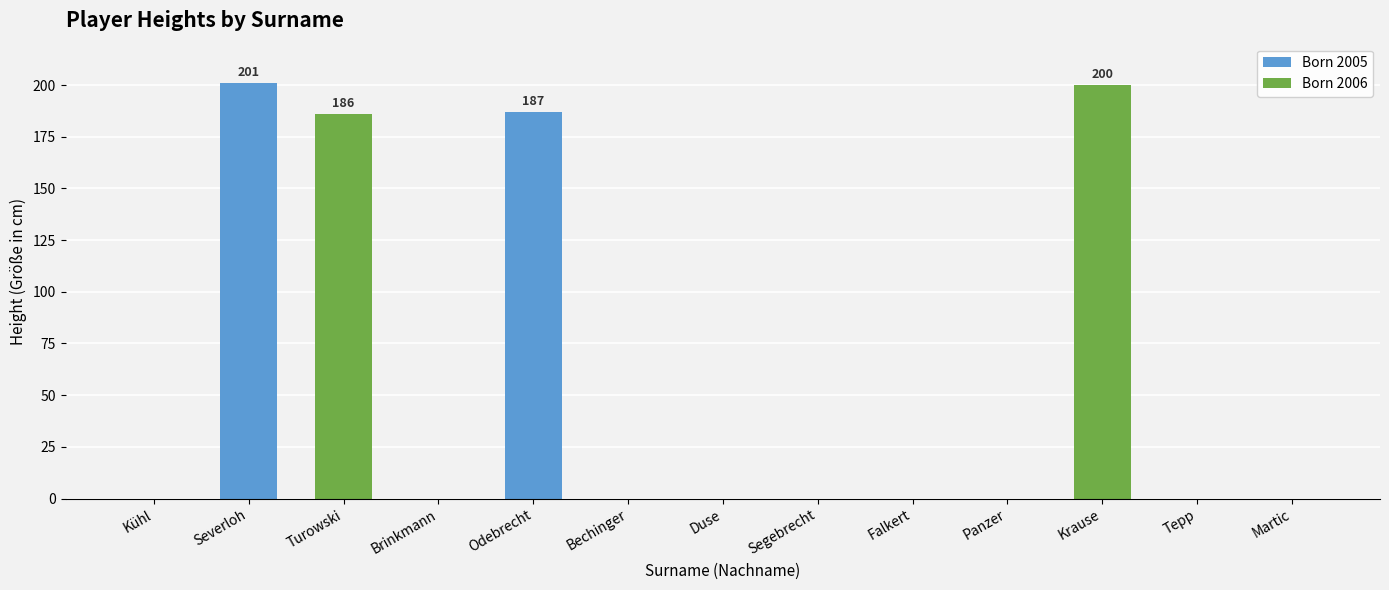

Rank the categories by value from highest to lowest.

Severloh, Krause, Odebrecht, Turowski, Kühl, Brinkmann, Bechinger, Duse, Segebrecht, Falkert, Panzer, Tepp, Martic